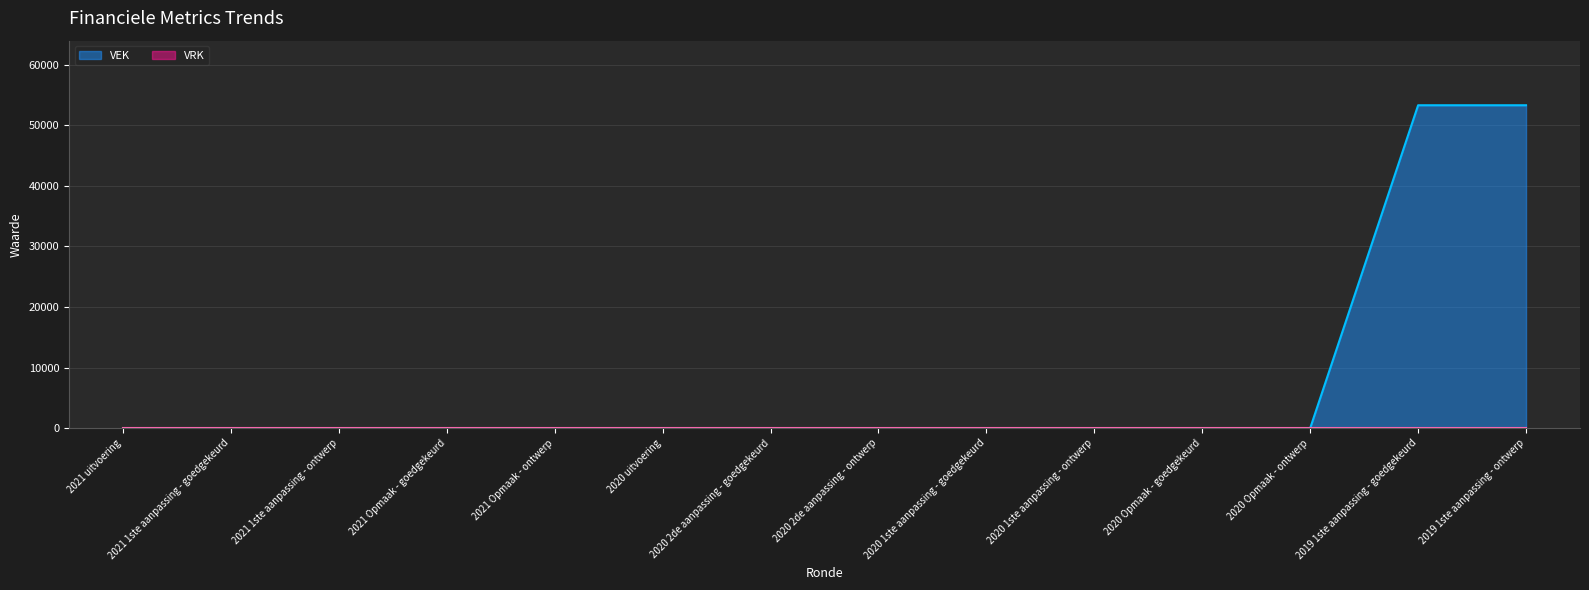

What position from the right is 2019 1ste aanpassing - ontwerp?

1